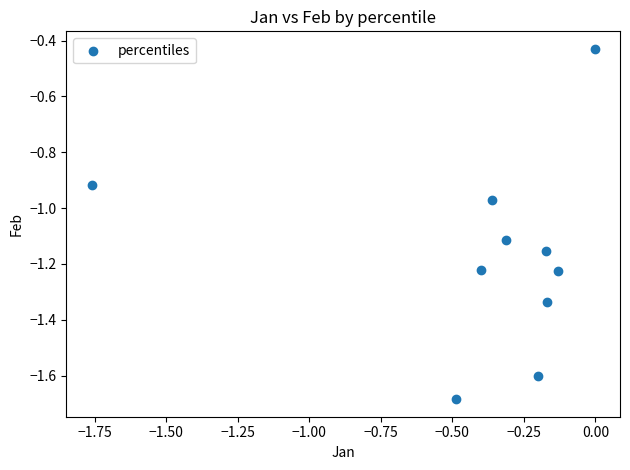

What is the range of Y values (max minus min)?

1.3